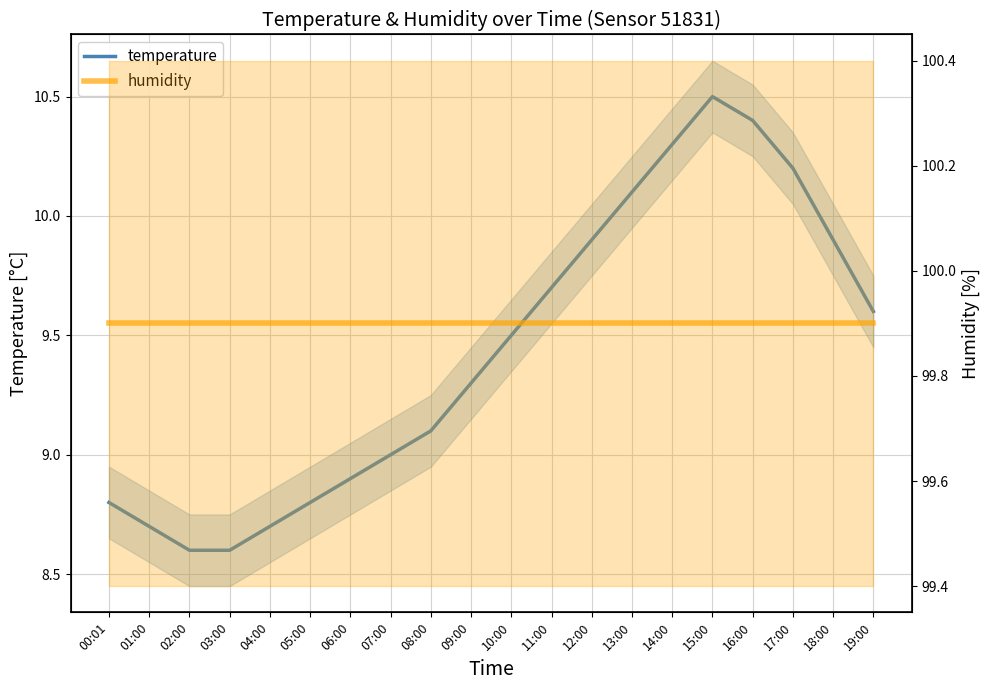

True or false: humidity and temperature intersect in this chart.

False